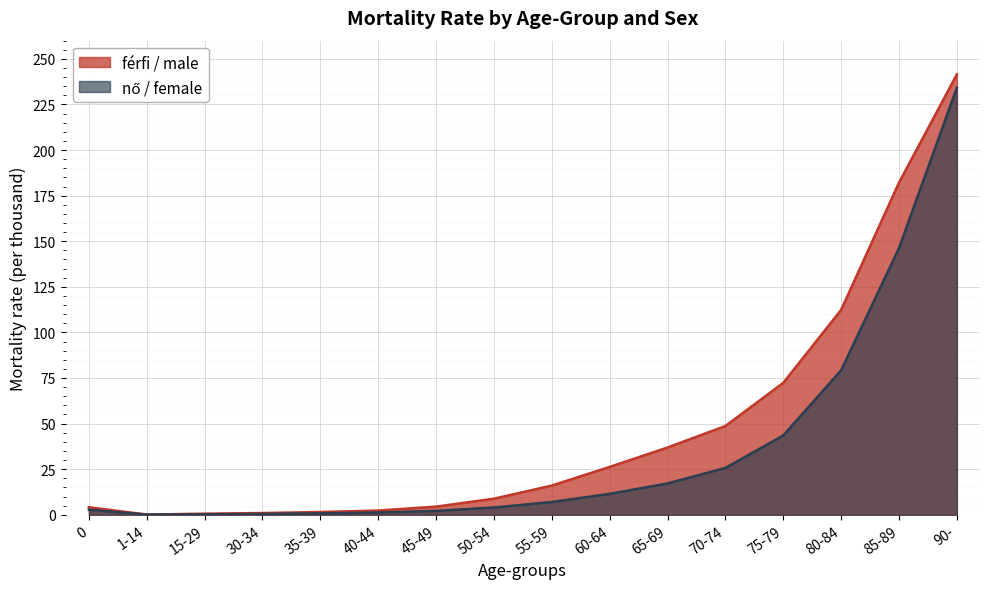

Which series has the widest spread of values?

férfi / male